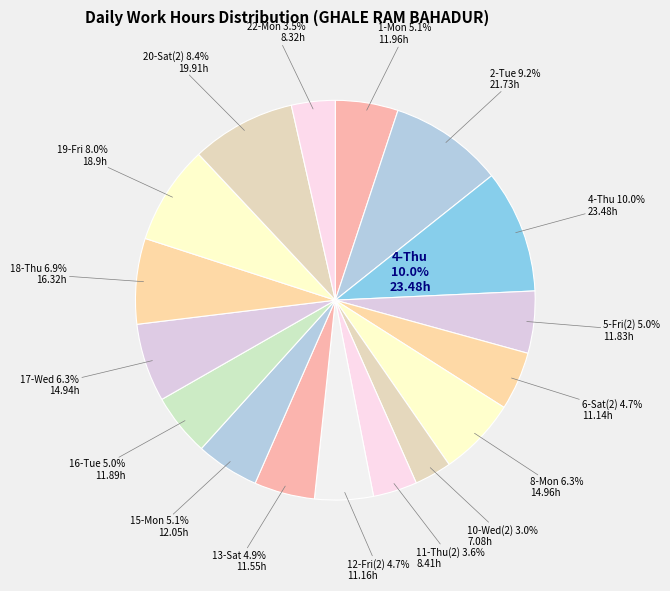

Which category has the biggest portion of the pie?

4-Thu